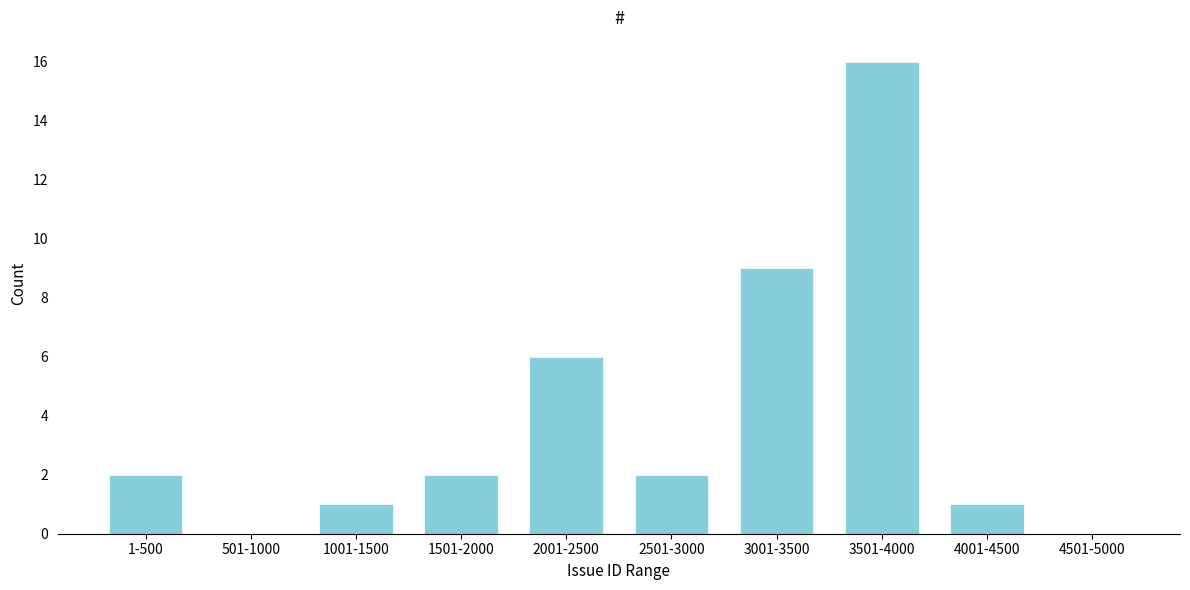

Reading left to right, extract all data points from this chart.

1-500=2	501-1000=0	1001-1500=1	1501-2000=2	2001-2500=6	2501-3000=2	3001-3500=9	3501-4000=16	4001-4500=1	4501-5000=0